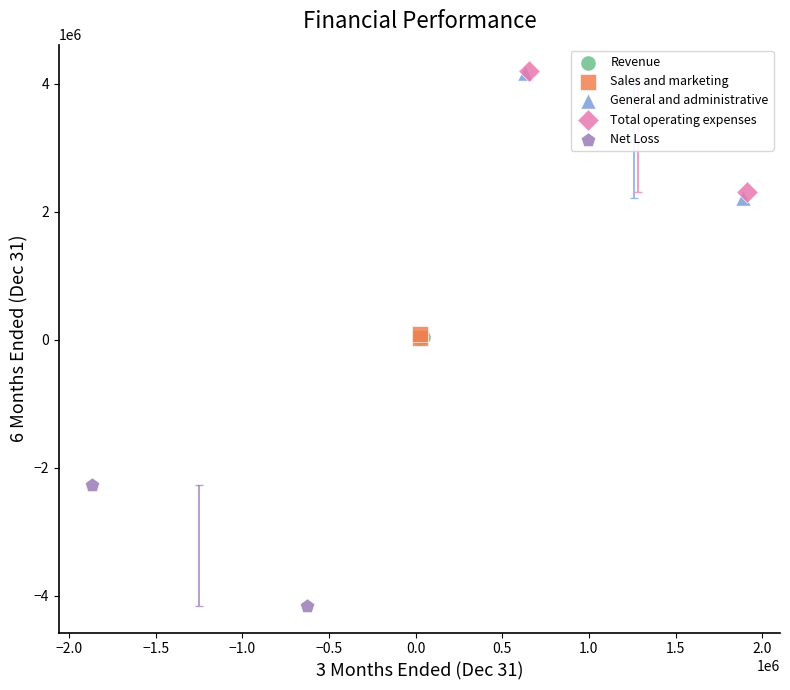

What are all the series names shown in the legend?

Revenue, Sales and marketing, General and administrative, Total operating expenses, Net Loss